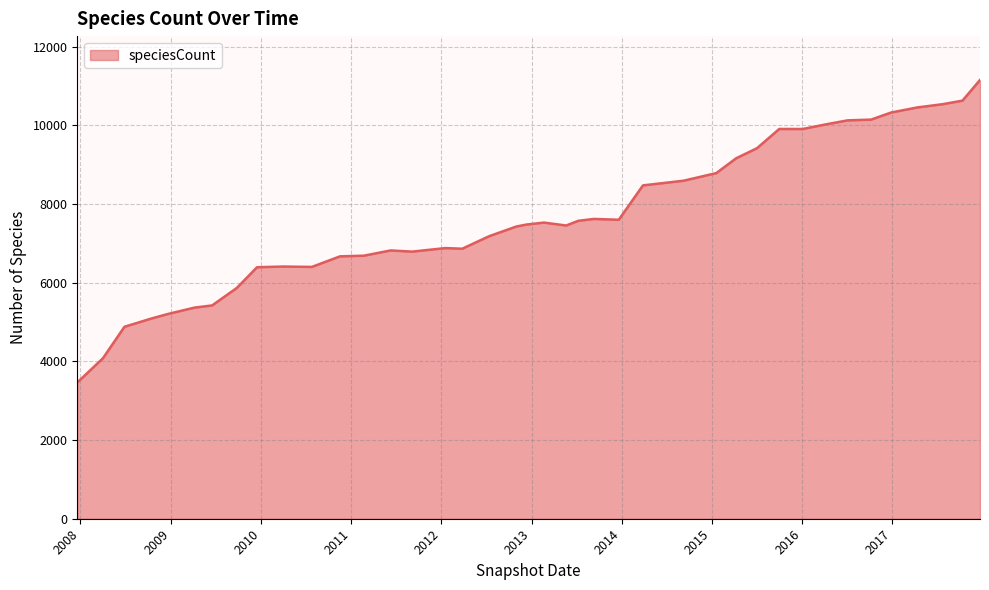

What is the maximum value shown in the chart?

11153